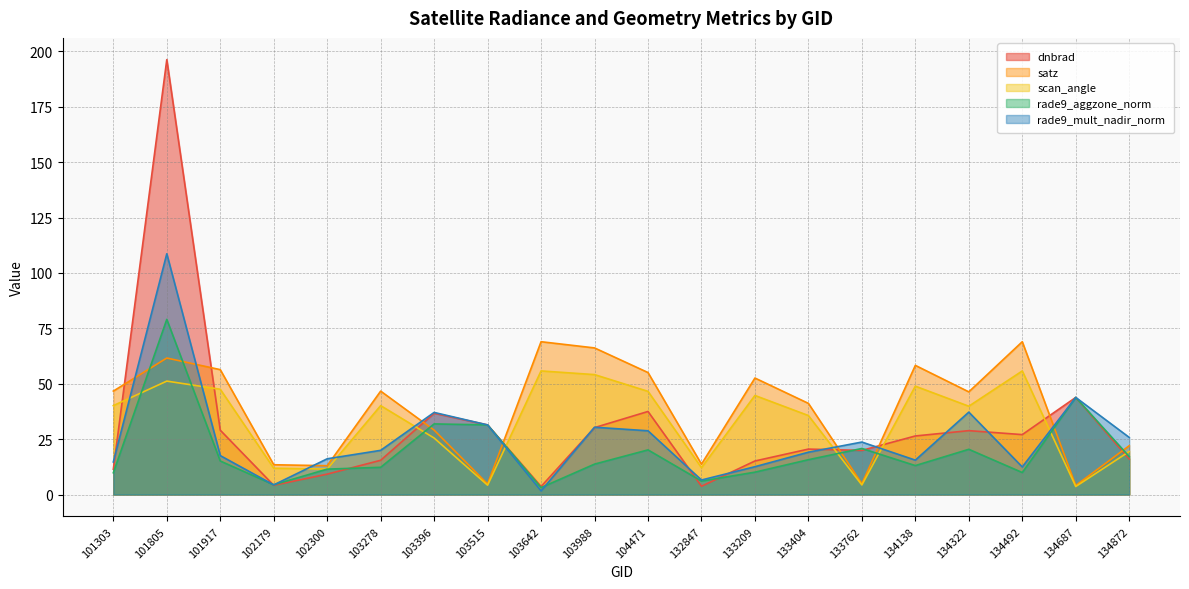

Read the scan_angle value at 103642.

55.8